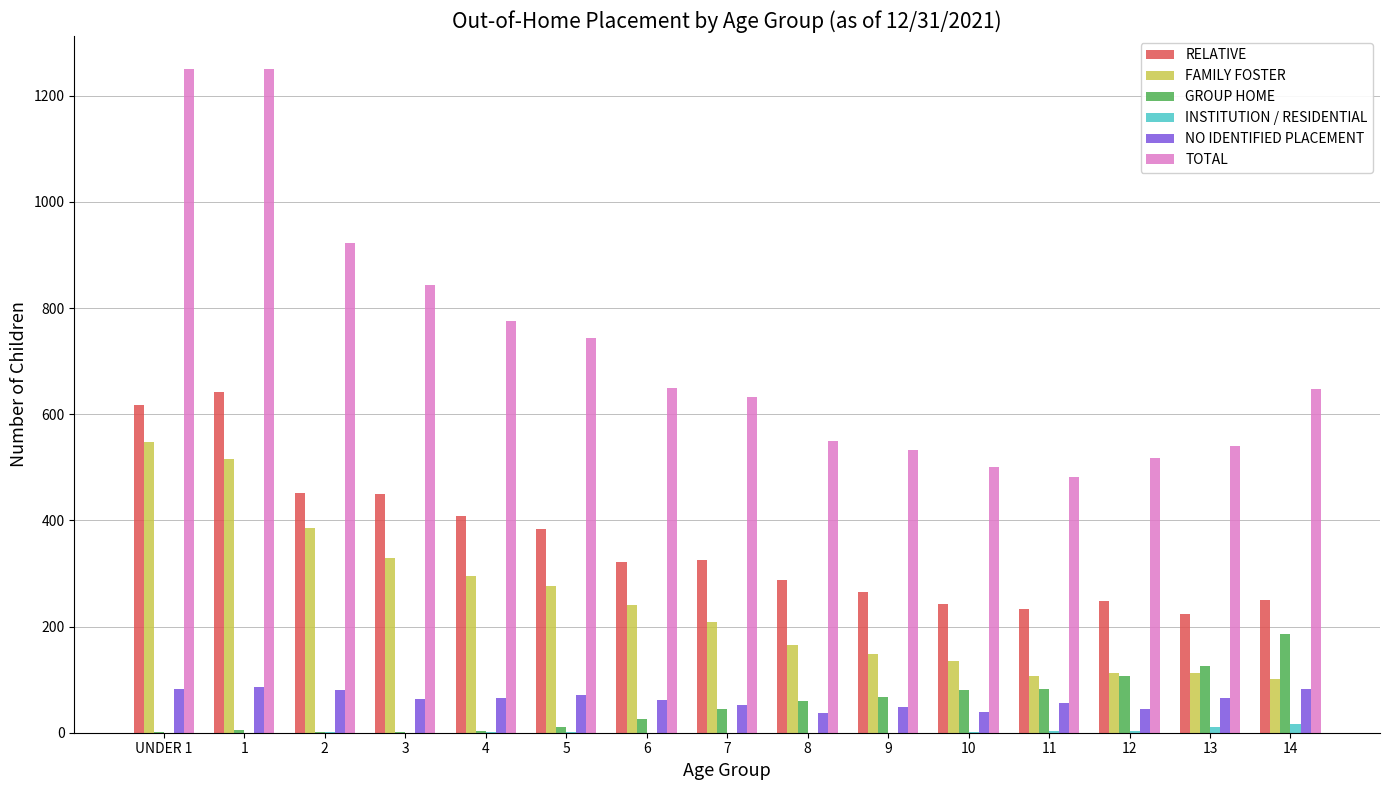

What is the sum of all NO IDENTIFIED PLACEMENT values?

936